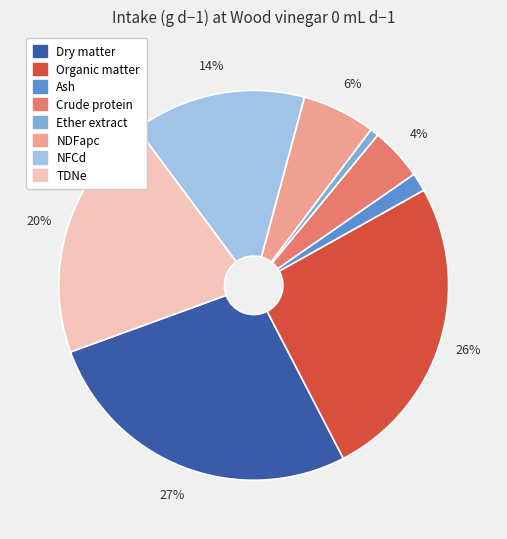

Which has a higher value, NDFapc or Crude protein?

NDFapc